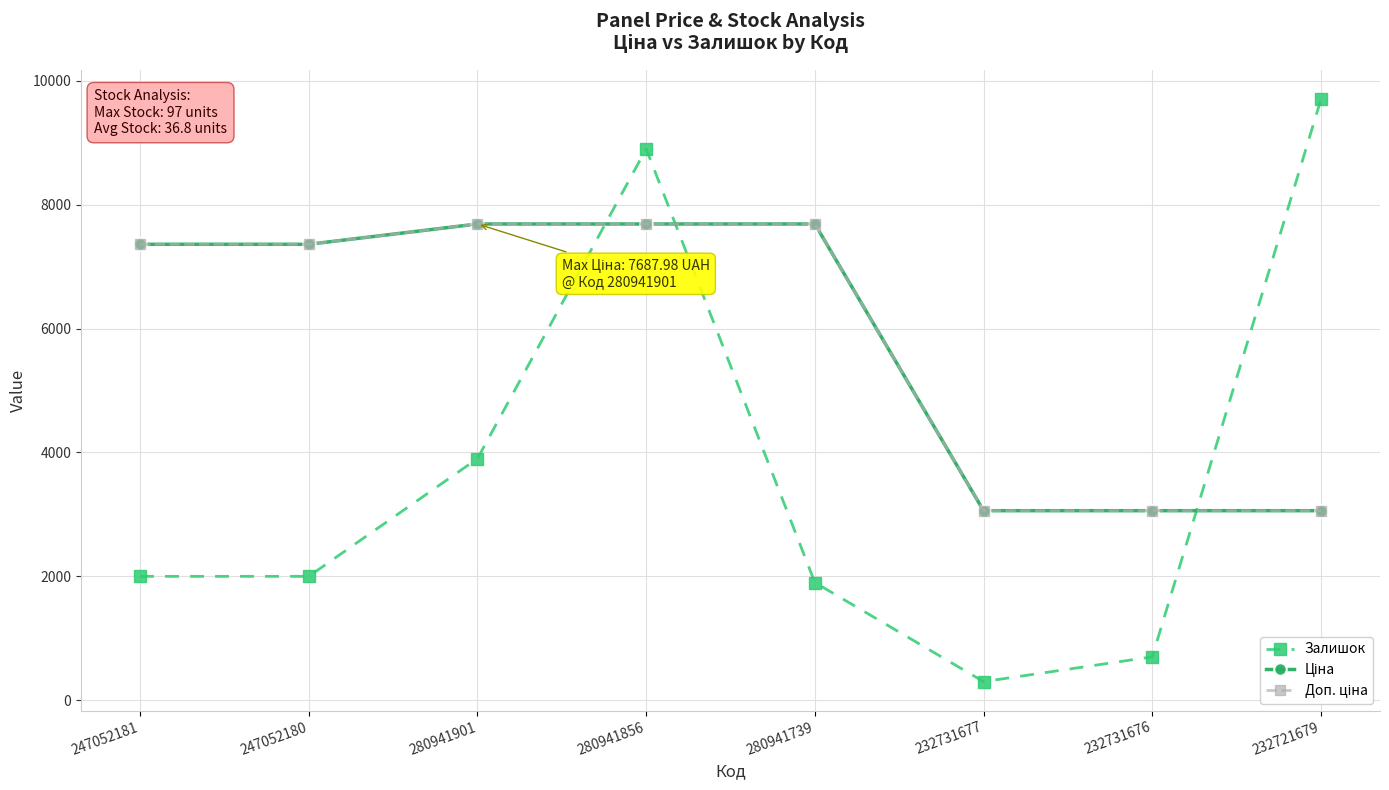

Which series has the widest spread of values?

Залишок